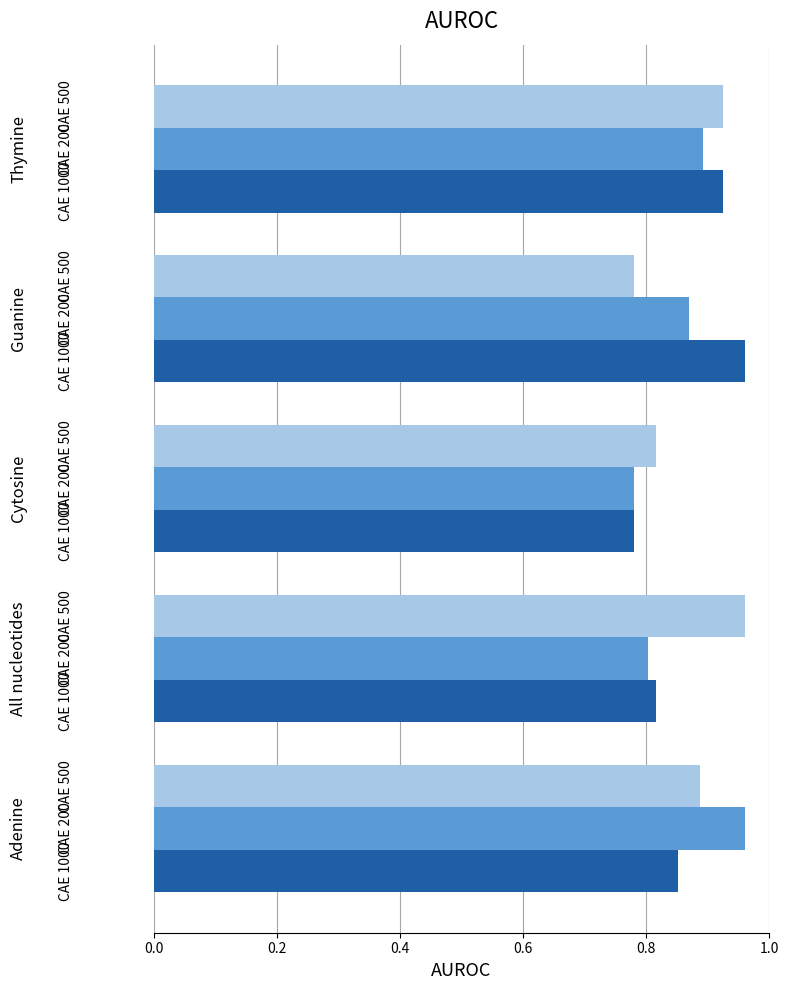

Is it true that CAE 1000 equals 0.9 at 0.8?

True